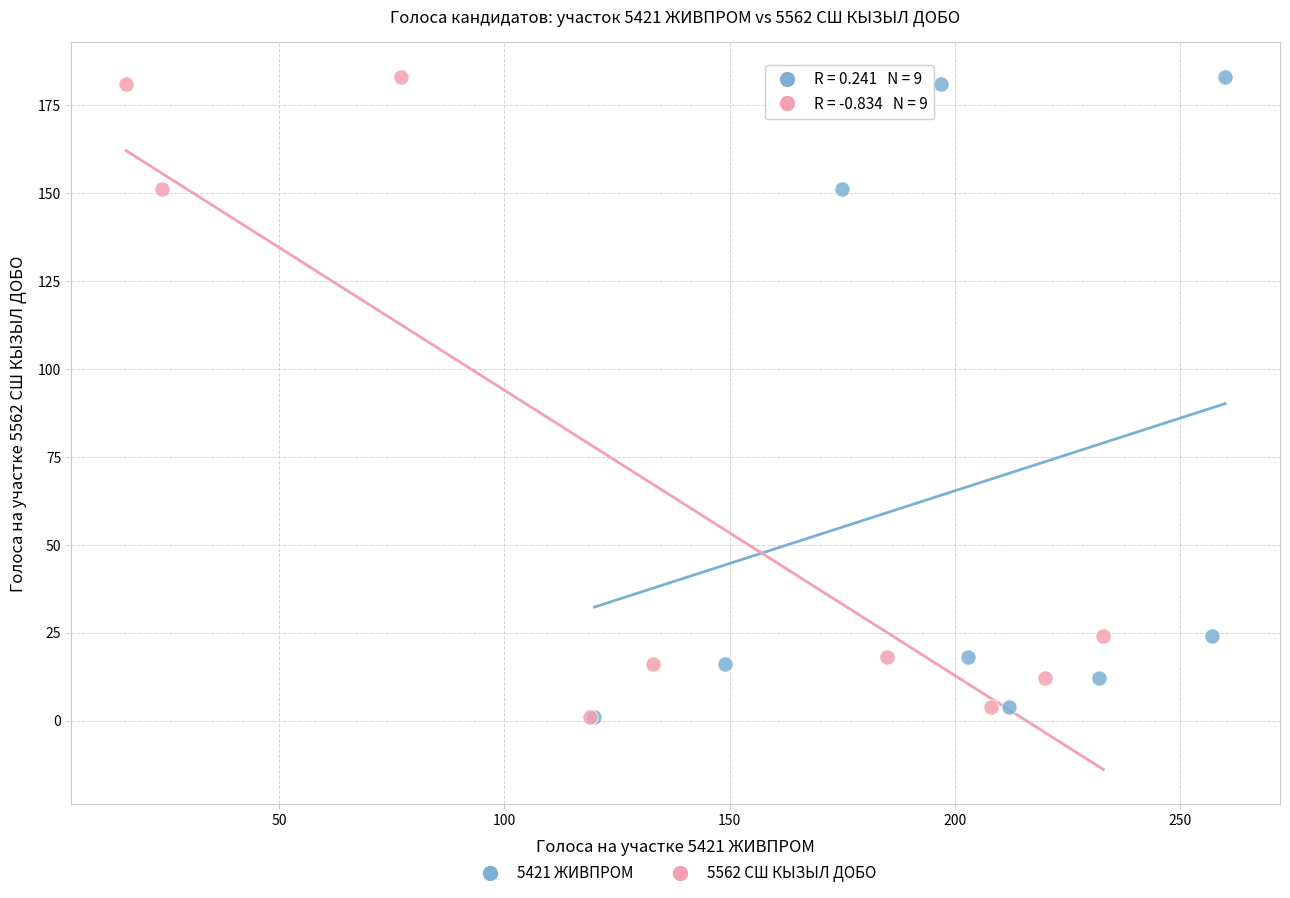

What are all the series names shown in the legend?

5421 ЖИВПРОМ, 5562 СШ КЫЗЫЛ ДОБО